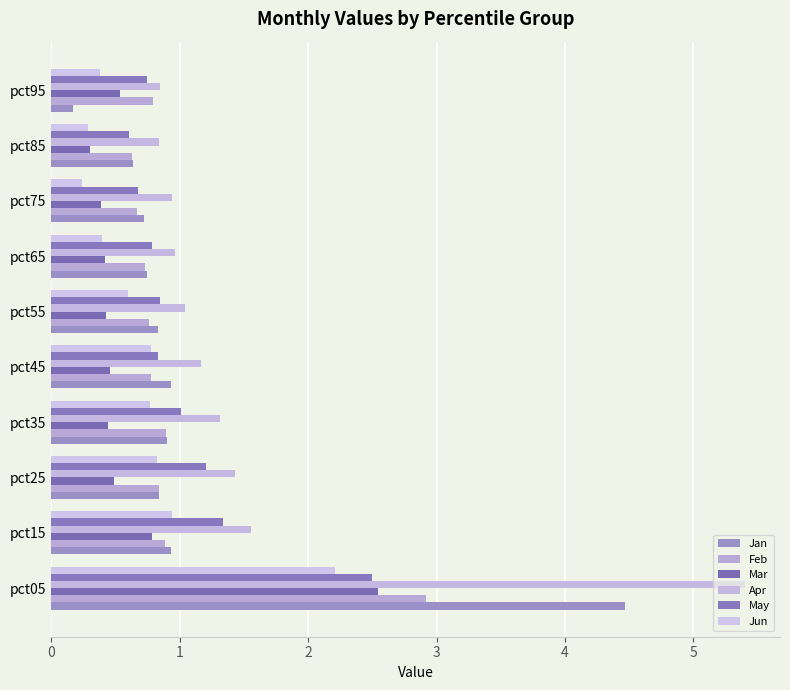

At which category does the chart reach its minimum across all series?

pct95